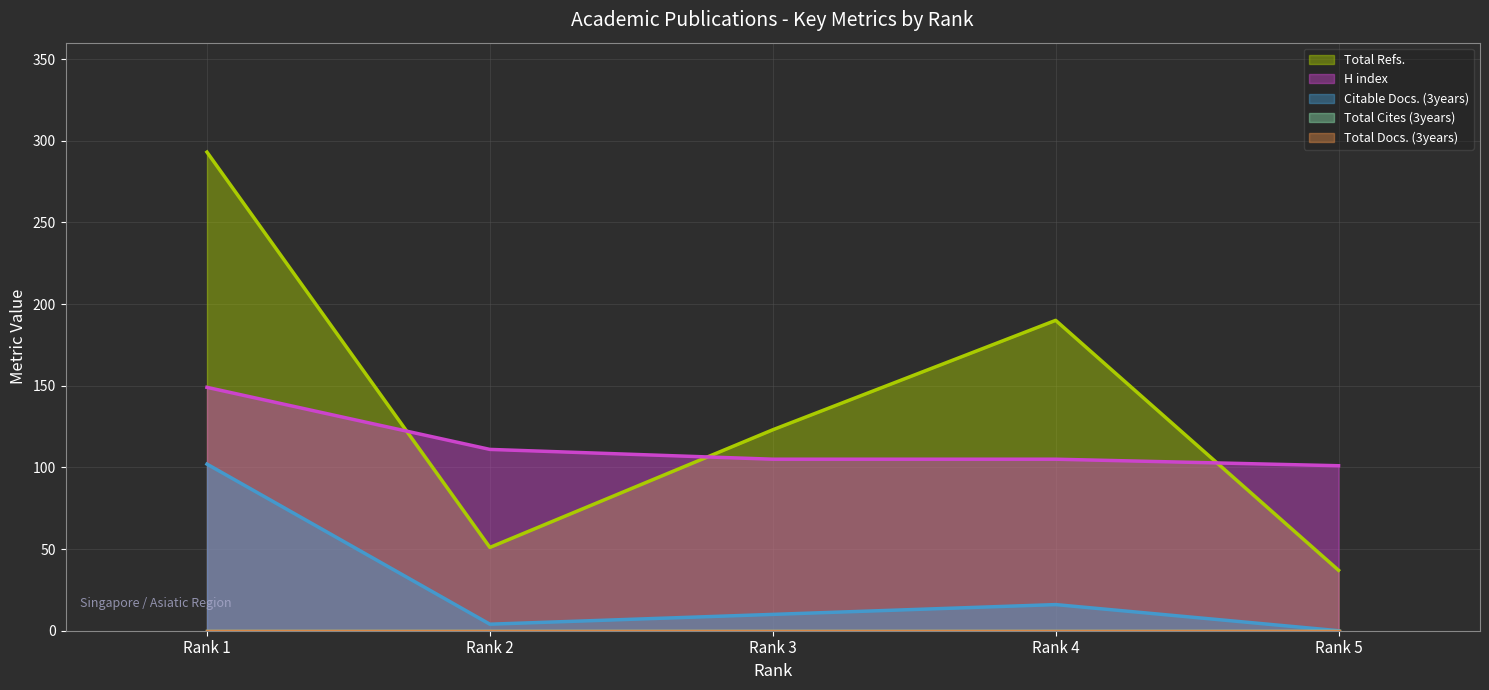

True or false: Total Cites (3years) (line) and Total Docs. (3years) (line) cross at least once.

False